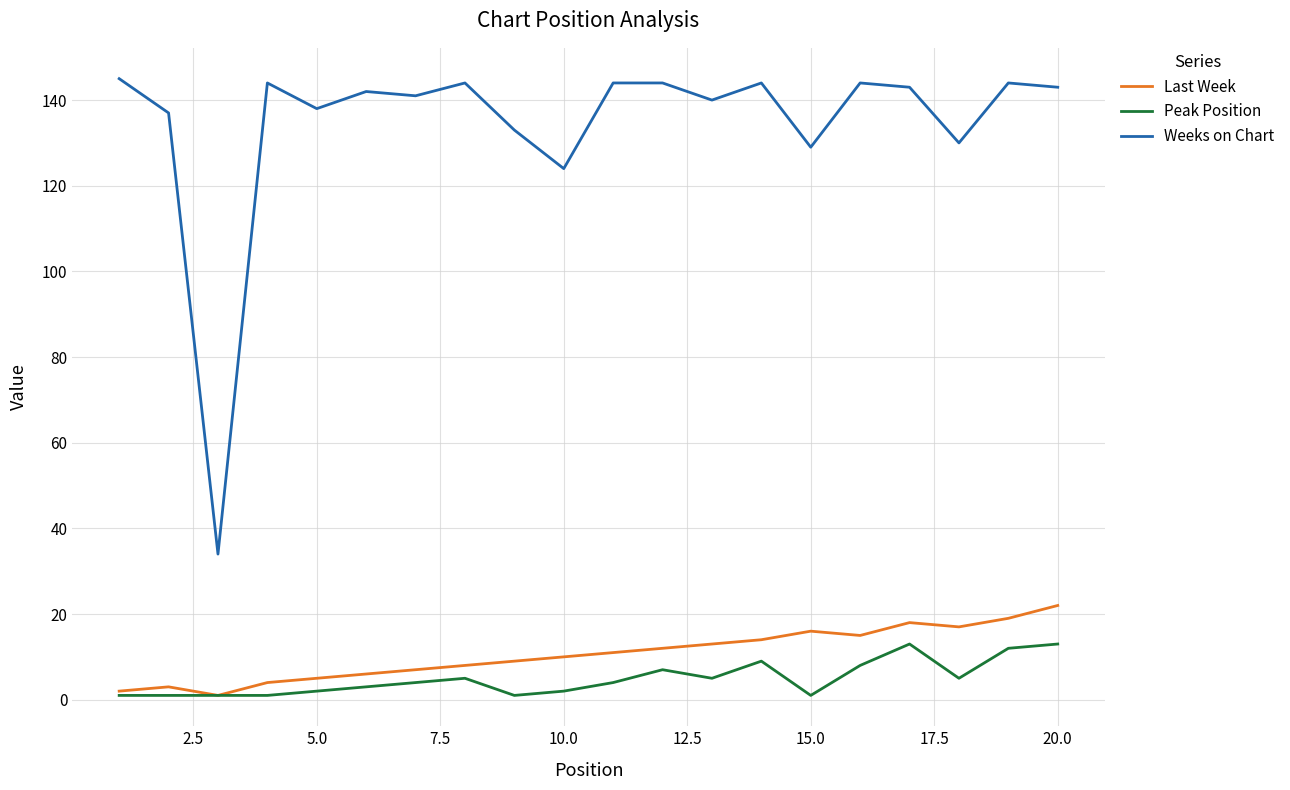

Which series has the largest total across all categories?

Weeks on Chart